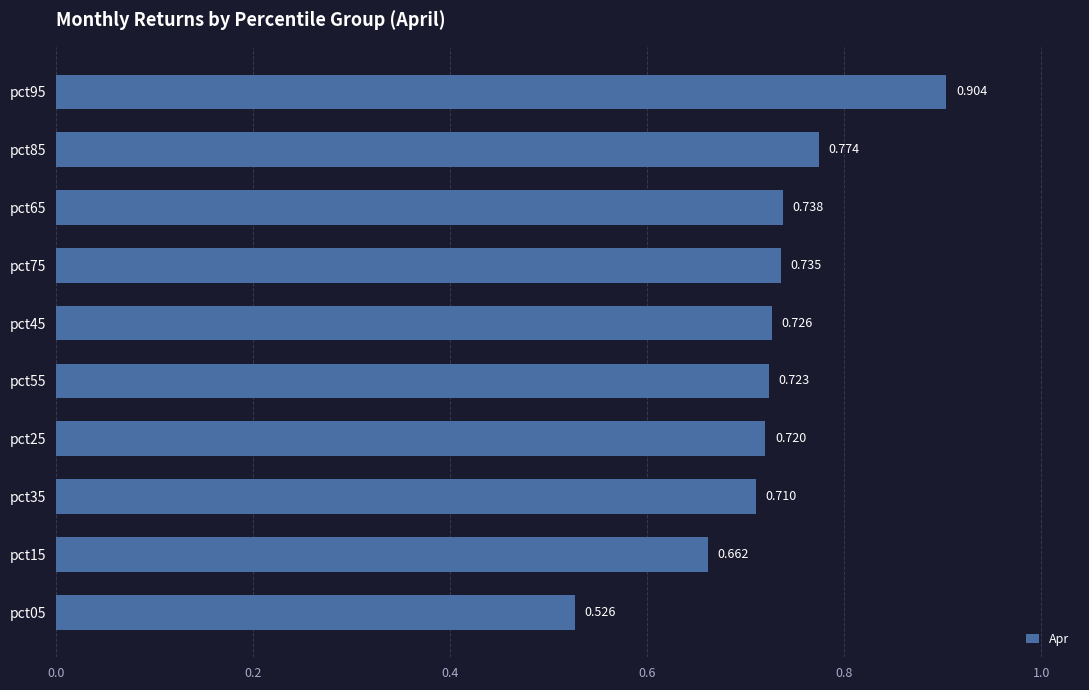

How many bars are there in total?

10